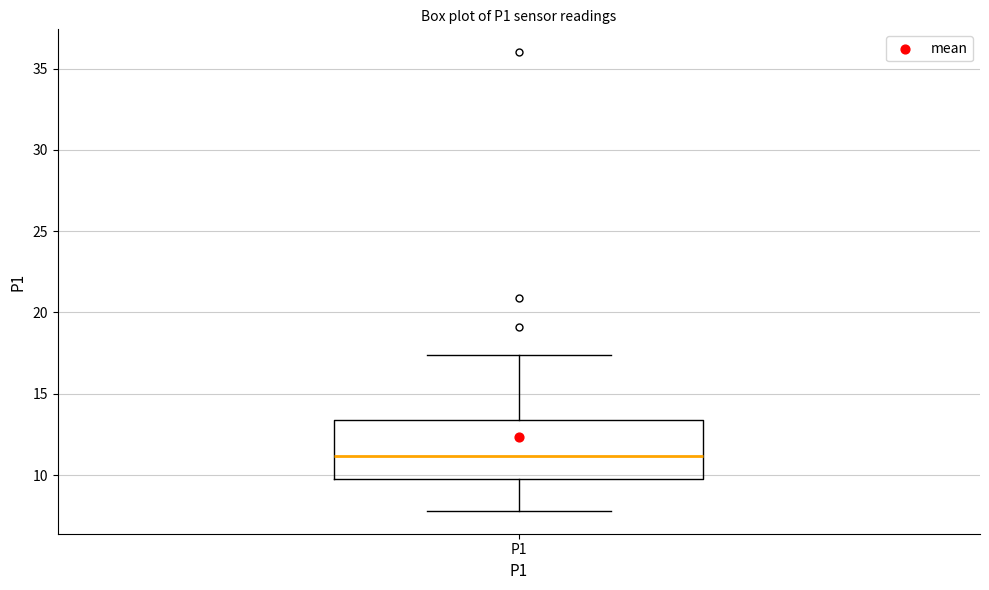

Where does the median line of the box for P1 sit on the y-axis? The values are not printed on the chart, so give them approximately, as read against the axis.

11.0